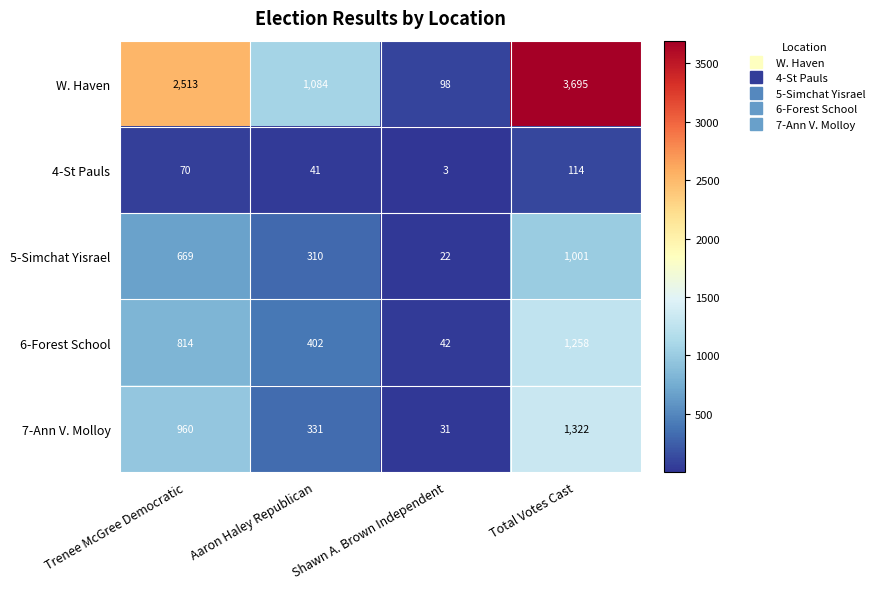

Is the value of 5-Simchat Yisrael at Aaron Haley Republican greater than the value of 6-Forest School at Shawn A. Brown Independent?

Yes